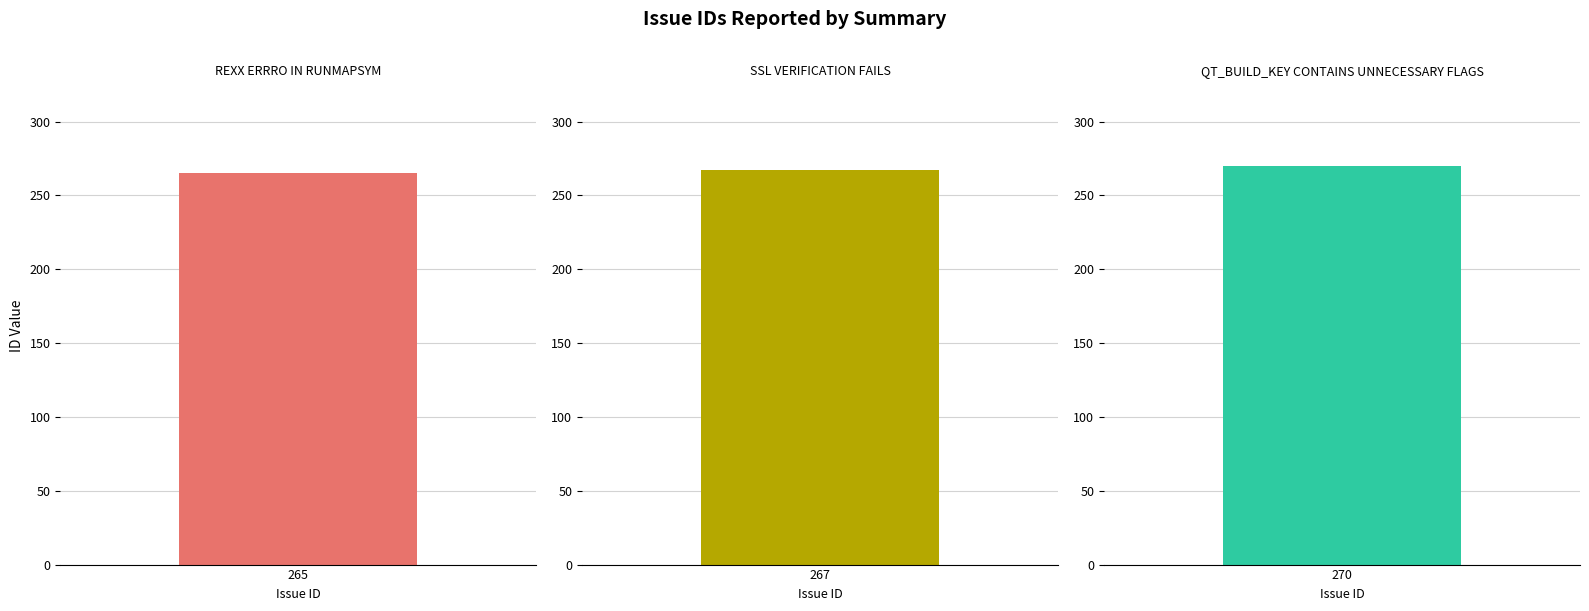

What is the sum of the values at QT_BUILD_KEY contains unnecessary flags and SSL verification fails?

537